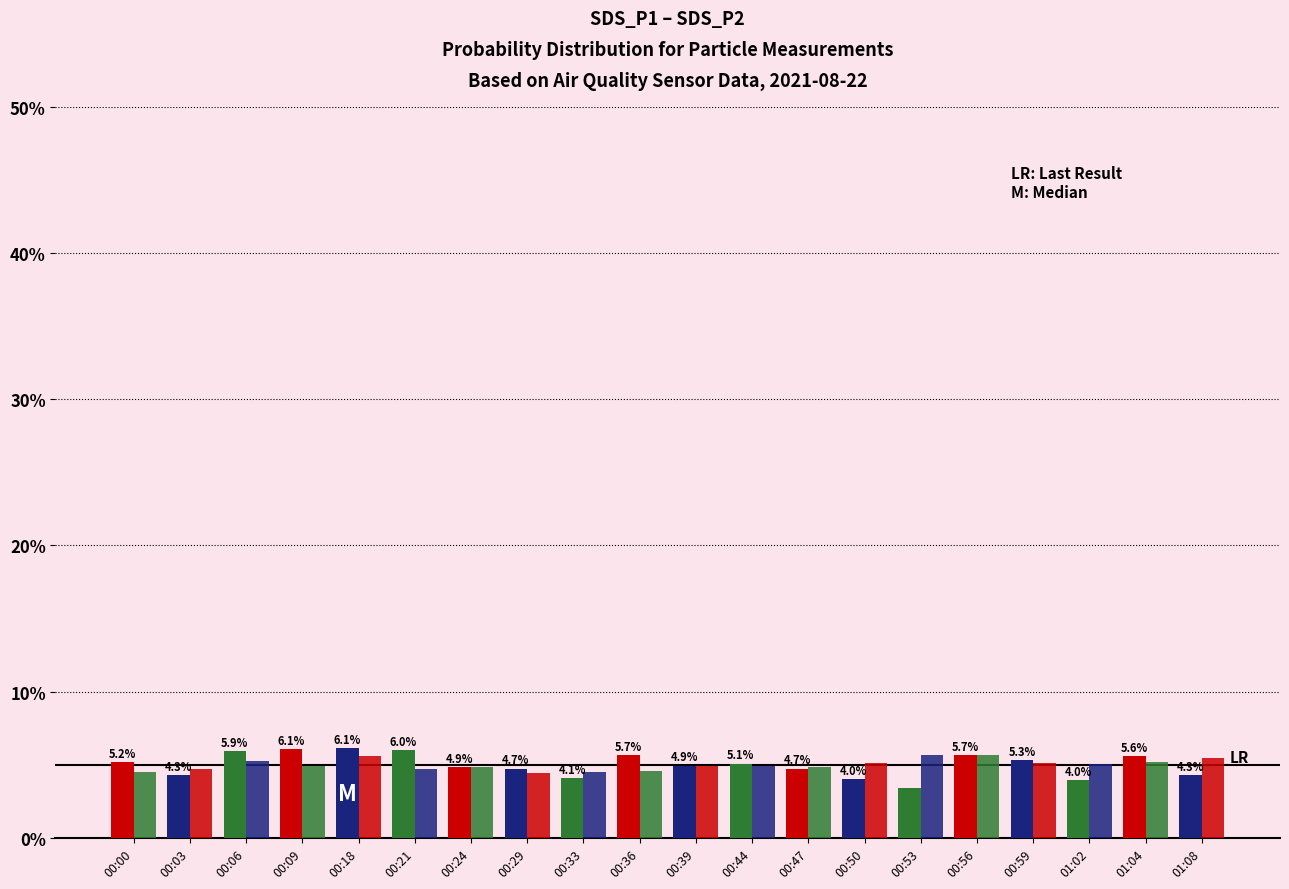

What is the spread (max minus min) of values at 00:44?

0.2